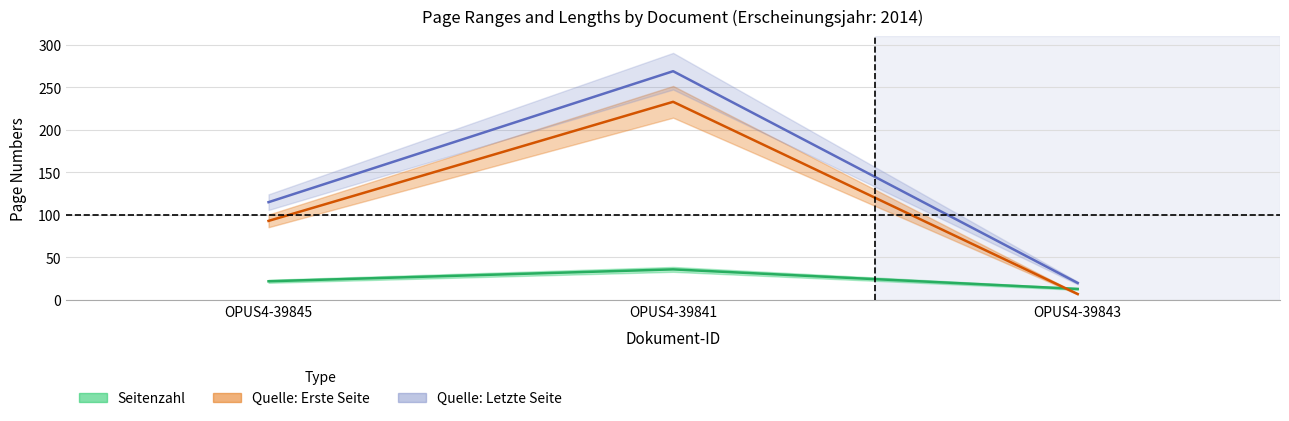

The value of Quelle:Erste Seite at OPUS4-39845 is 93. True or false?

True